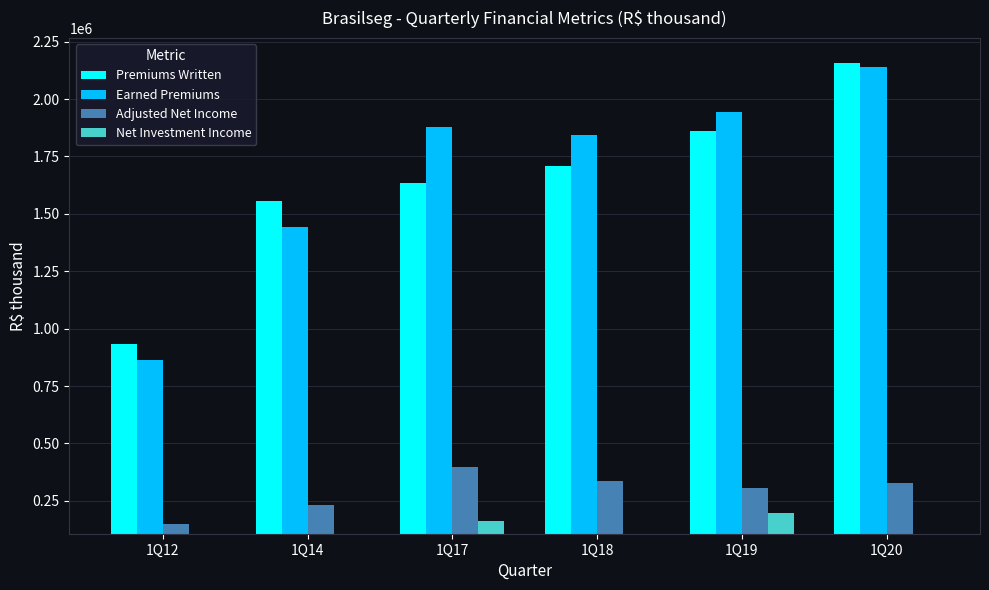

Reading left to right, what are all the values shown in this chart?

Premiums Written: 934204.0	1556172.0	1632823.8	1710242.8	1862934.0	2158414.6
Earned Premiums: 864155.0	1442834.0	1880207.5	1844180.5	1944698.0	2137505.5
Adjusted Net Income: 149397.0	230078.0	396862.9	335872.0	306110.7	328315.1
Net Investment Income: 83391.0	103839.0	160394.9	82263.9	198775.8	88131.5